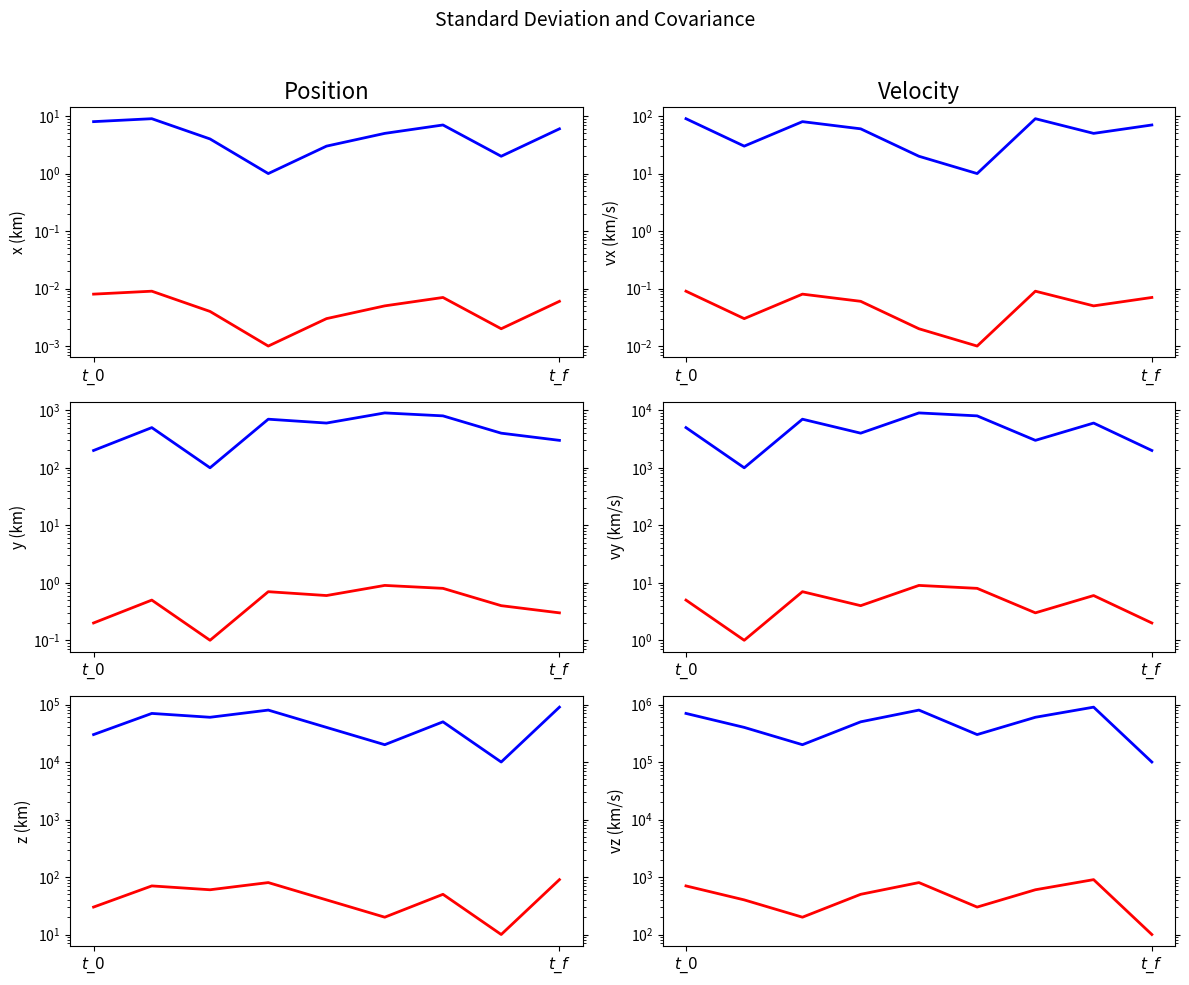

At which category is the sum across all series the highest?

6